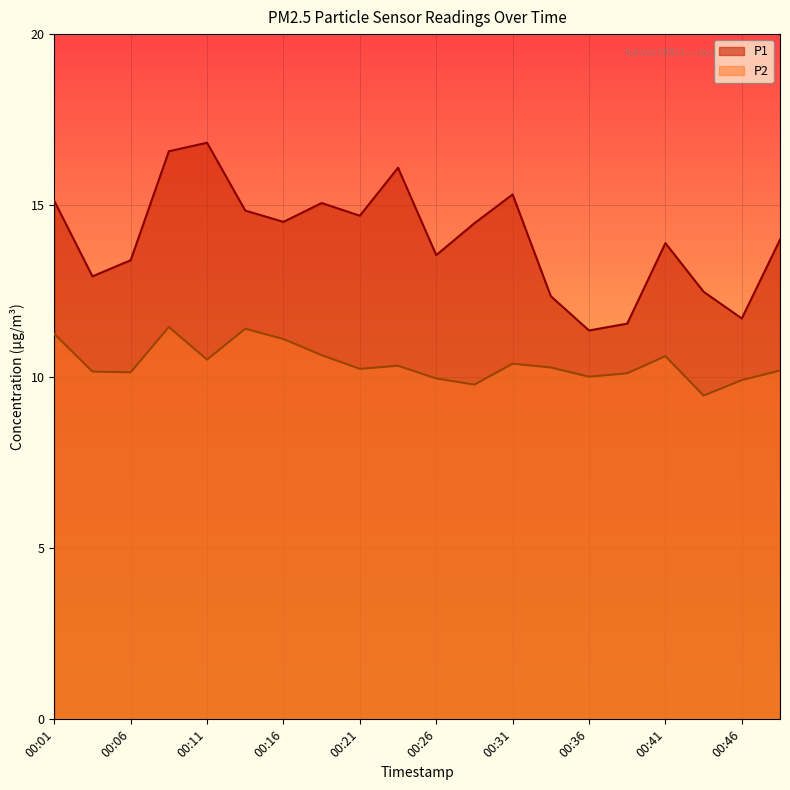

List the labels in order of P1 value, smallest first.

00:36, 00:38, 00:46, 00:33, 00:43, 00:04, 00:06, 00:26, 00:41, 00:48, 00:28, 00:16, 00:21, 00:14, 00:19, 00:01, 00:31, 00:24, 00:09, 00:11